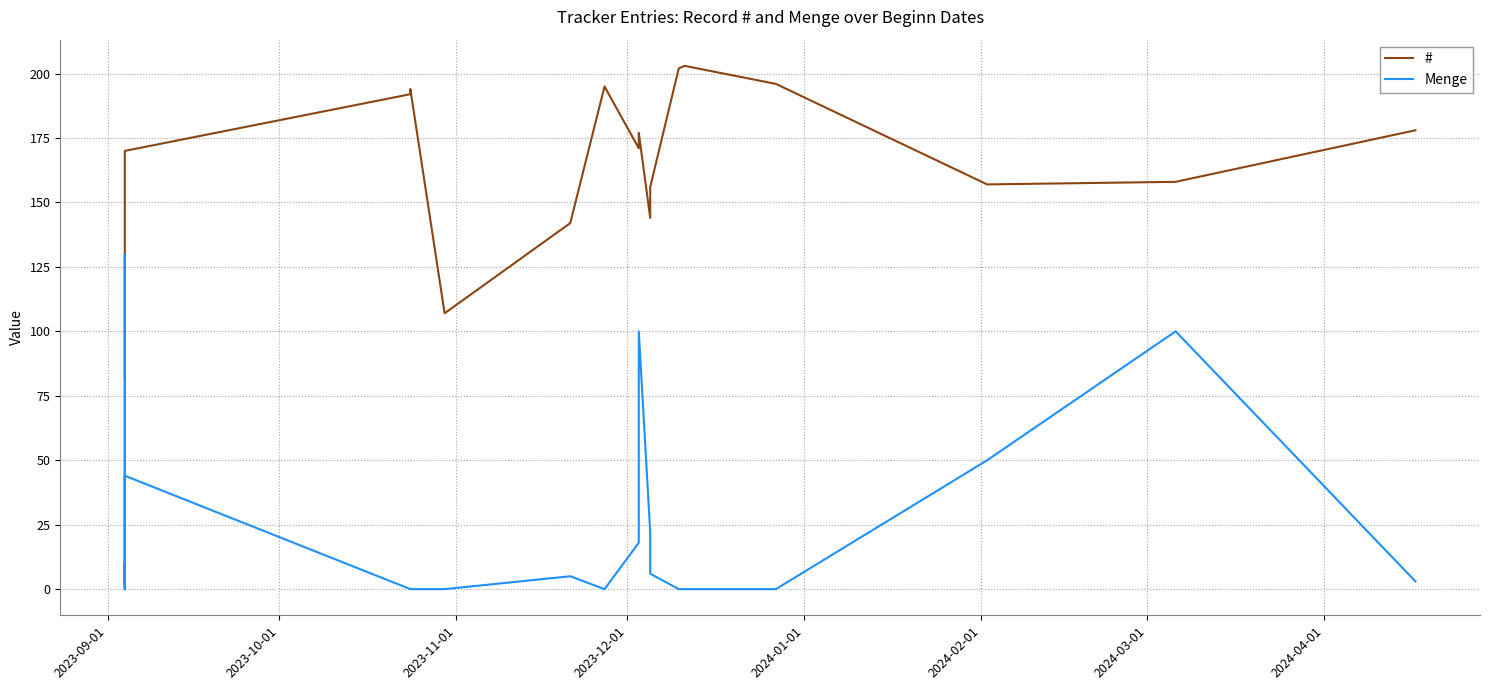

Is the value of Menge at 14 greater than the value of # at 11?

No